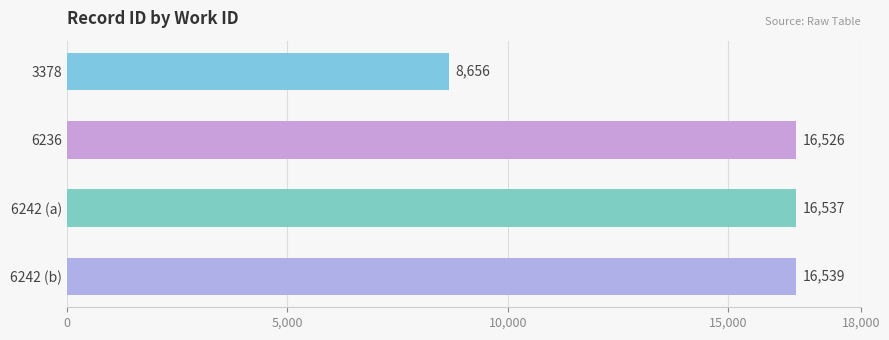

How many values are below 16537?

2